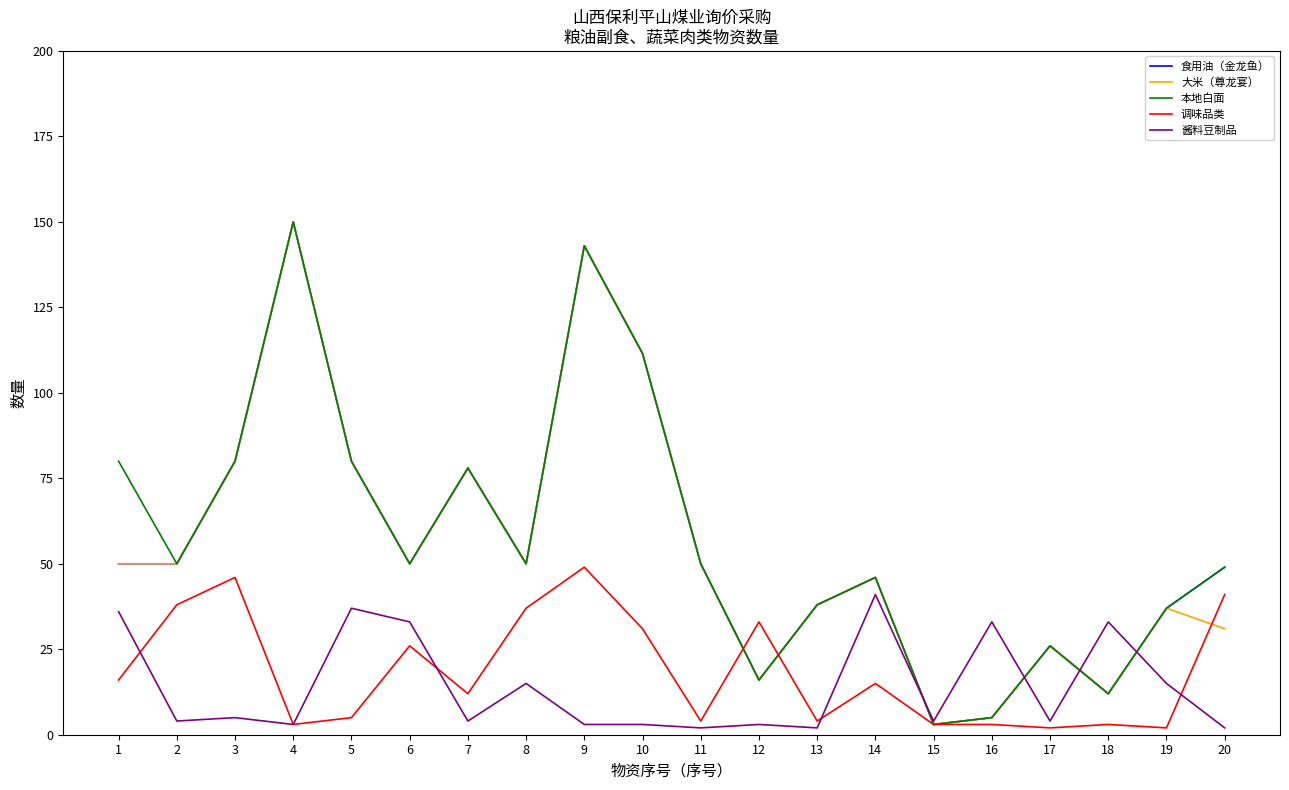

Is it true that 大米（尊龙宴） equals 150.0 at 4?

True